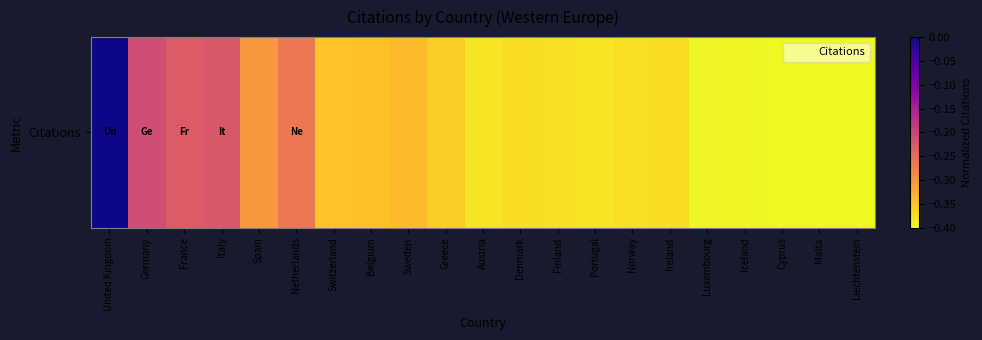

Is it true that the value at Greece is -0.4?

True